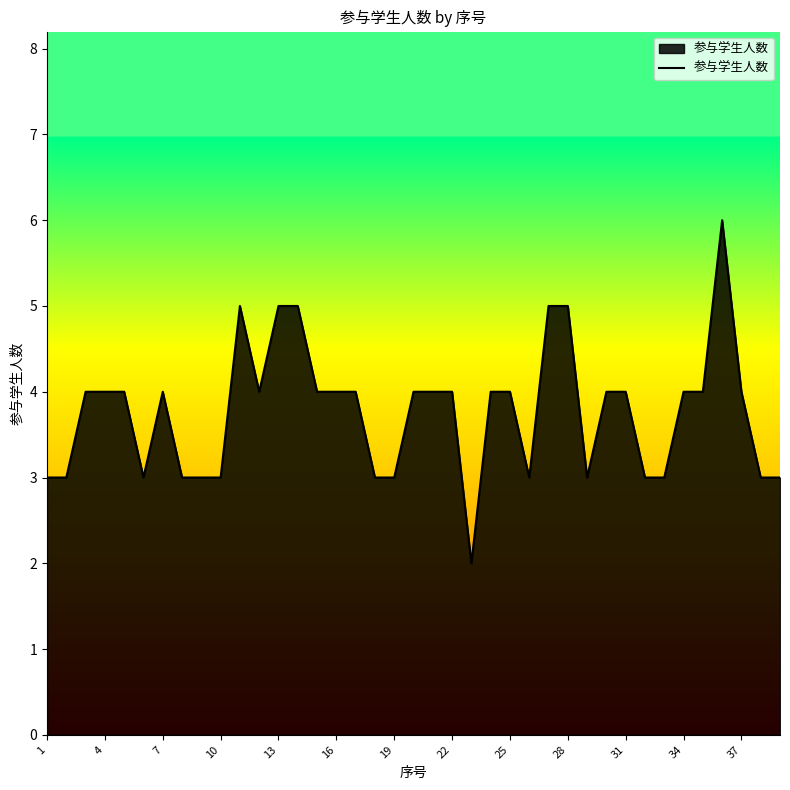

What is the difference between the maximum and minimum values?

4